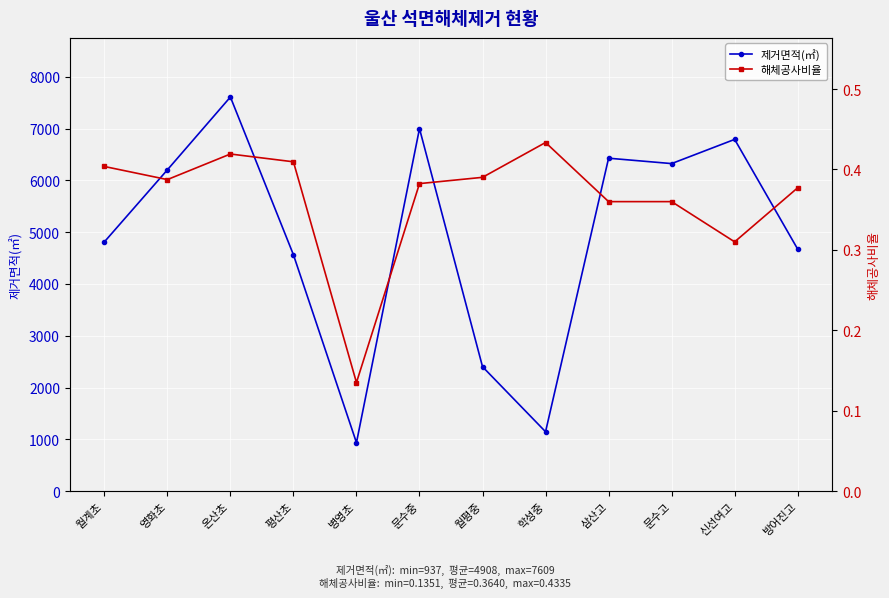

Is it true that 해체공사비율 equals 0.4 at 월계초?

True